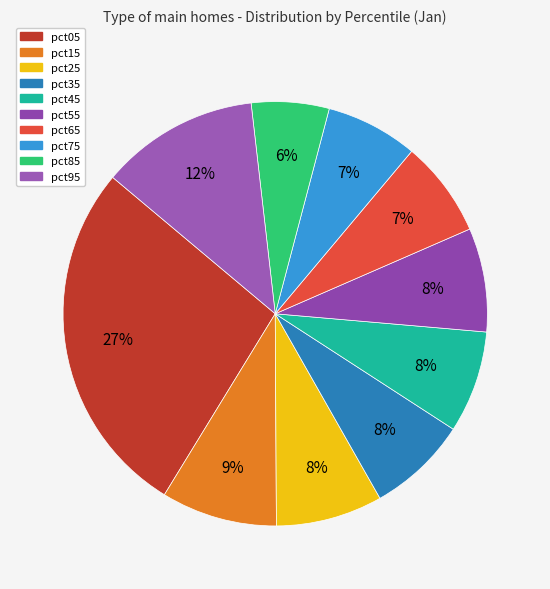

Is it true that pct65 is 7% of the pie?

True